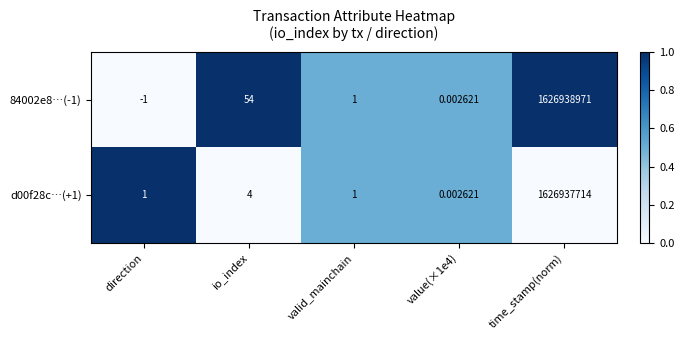

Which label corresponds to the smallest value in the chart?

direction